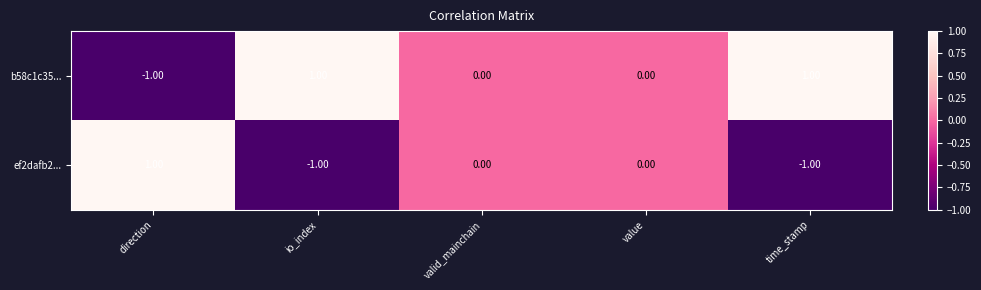

Which series has the largest total across all categories?

b58c1c35...